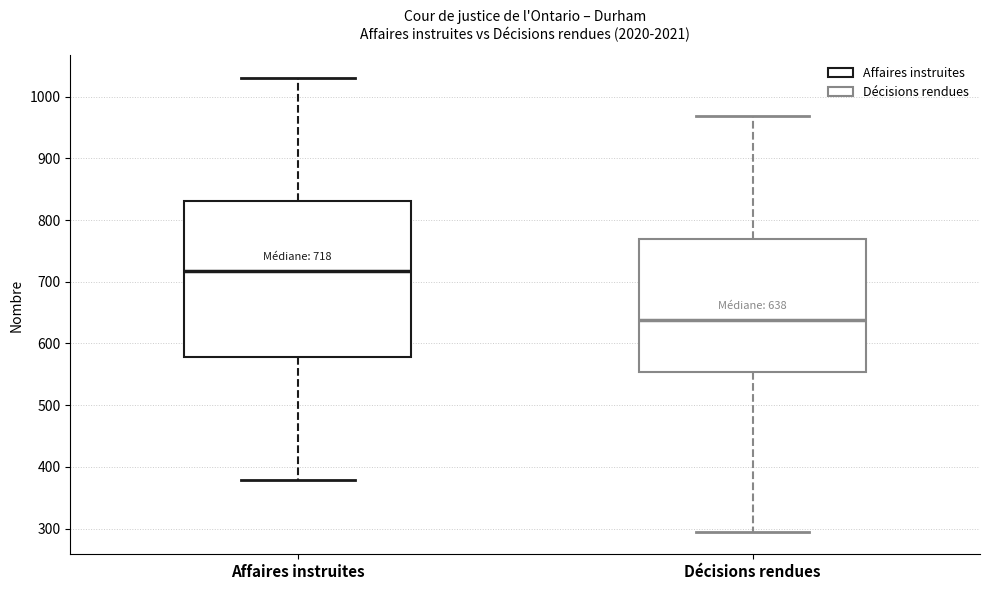

Which box is the tallest, from its lower edge to its upper edge?

Affaires instruites